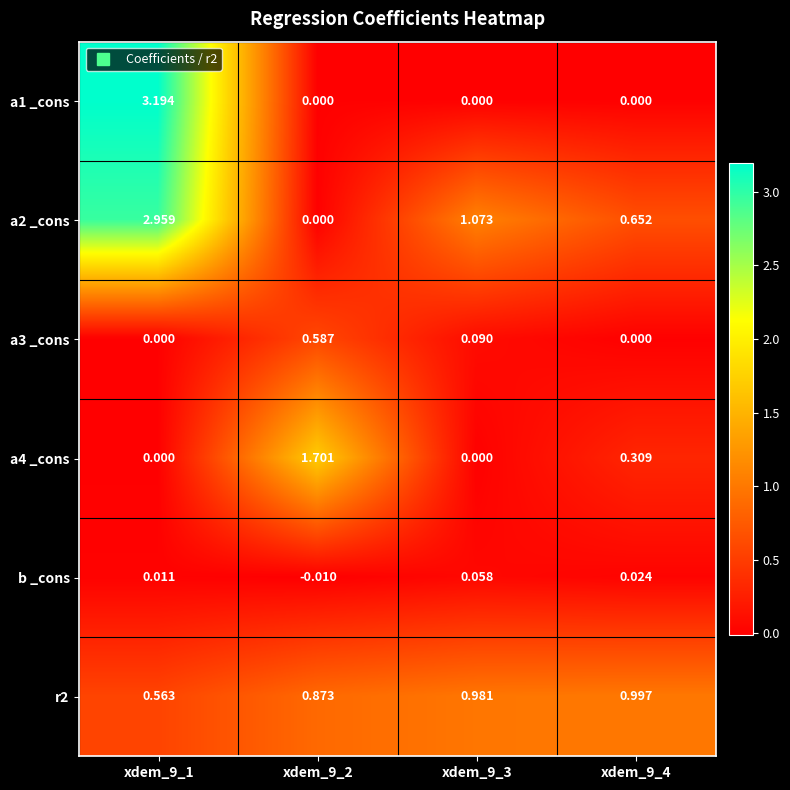

What is the spread (max minus min) of values at xdem_9_4?

1.0